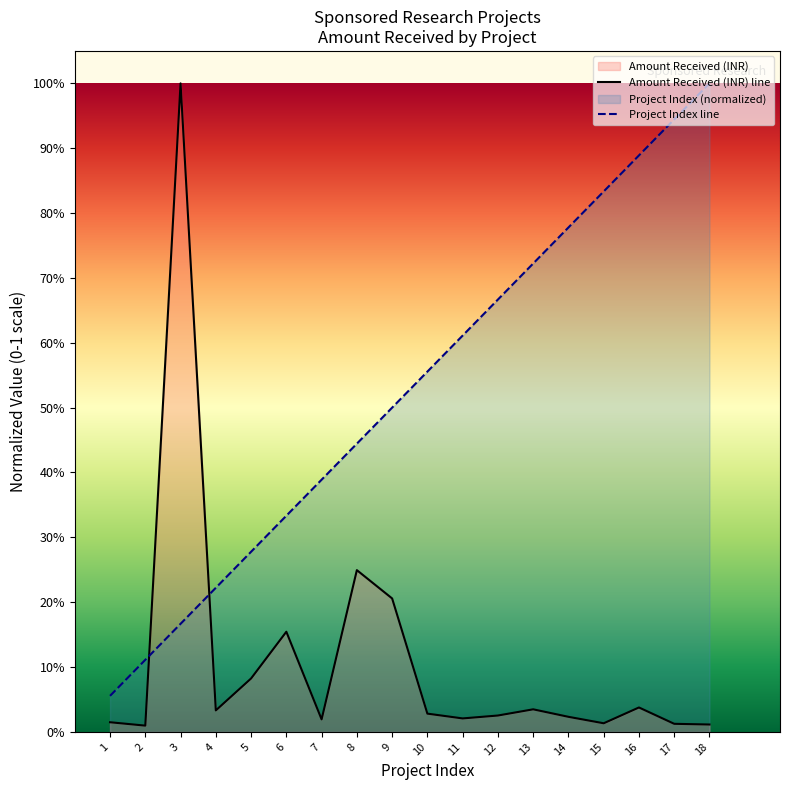

Which series has the largest range (max minus min)?

Amount Received (INR) line